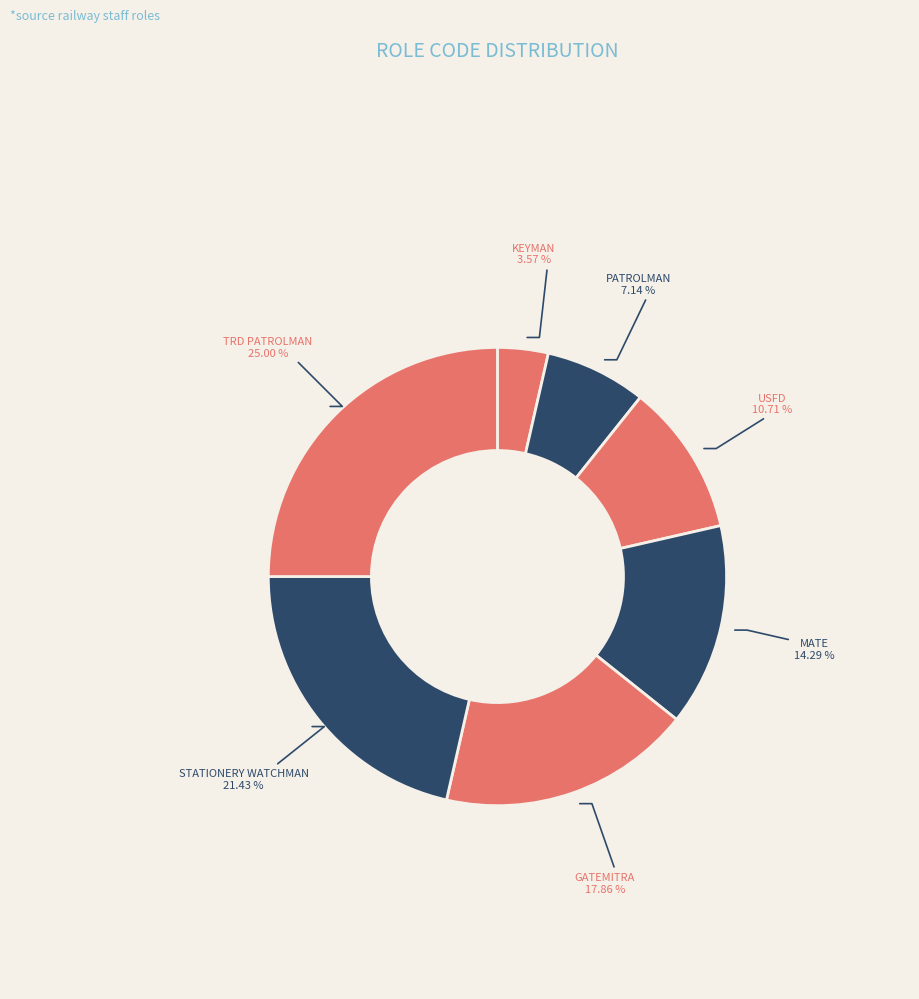

Is it true that PATROLMAN is 16% of the pie?

False